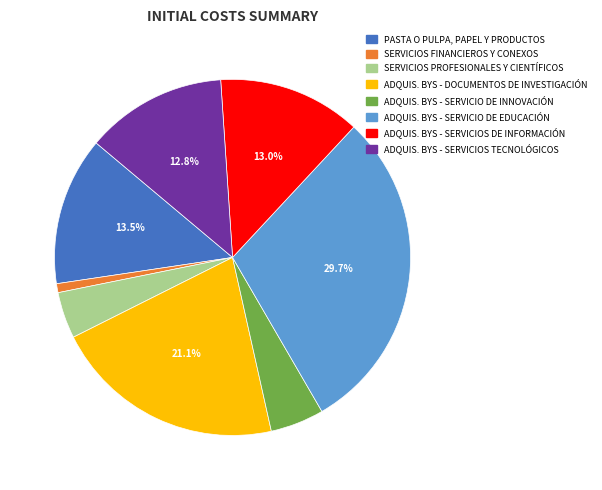

Does ADQUIS. BYS - SERVICIOS DE INFORMACIÓN represent more than half of the total?

No